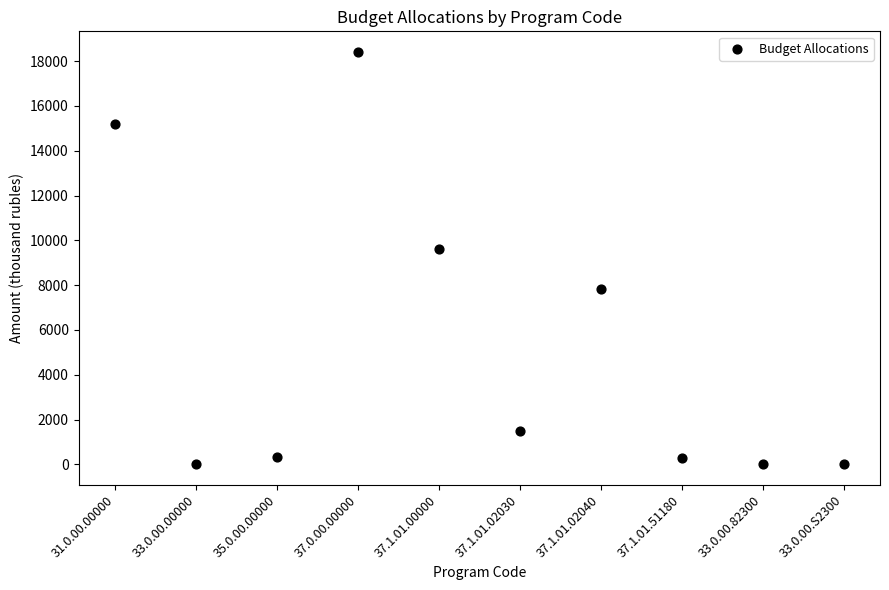

What Y value in the scatter plot is closest to 9212?

9598.4